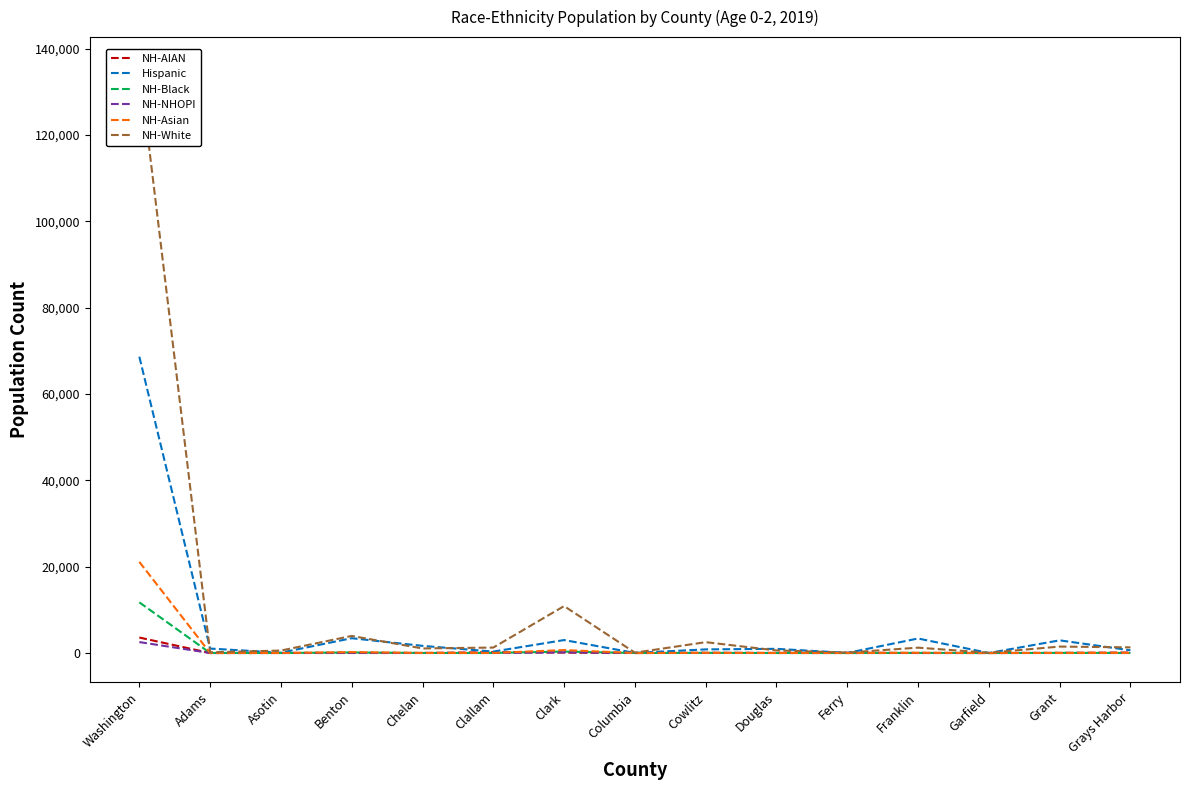

How many values in NH-Black are above zero?

13